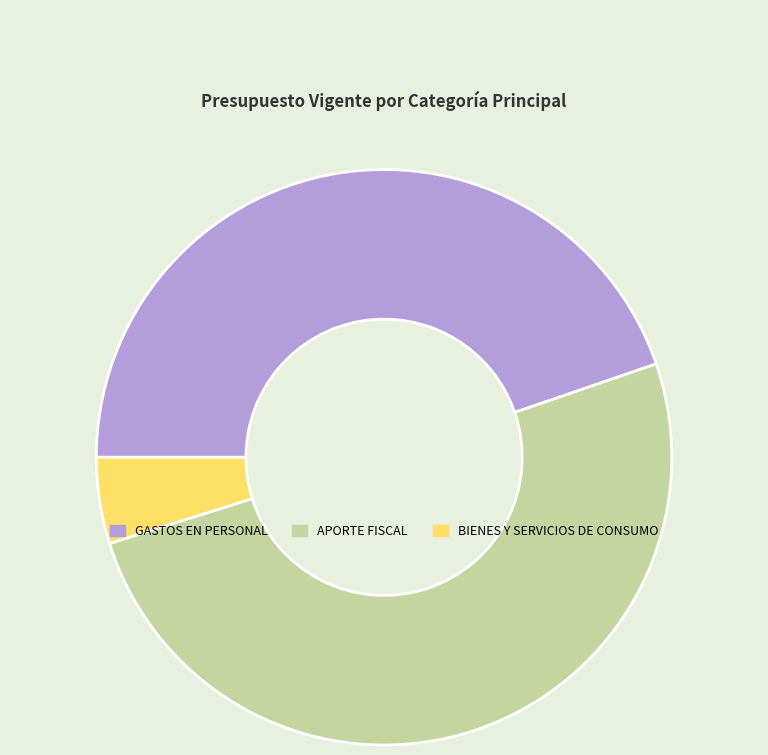

True or false: BIENES Y SERVICIOS DE CONSUMO accounts for 5% of the total.

True